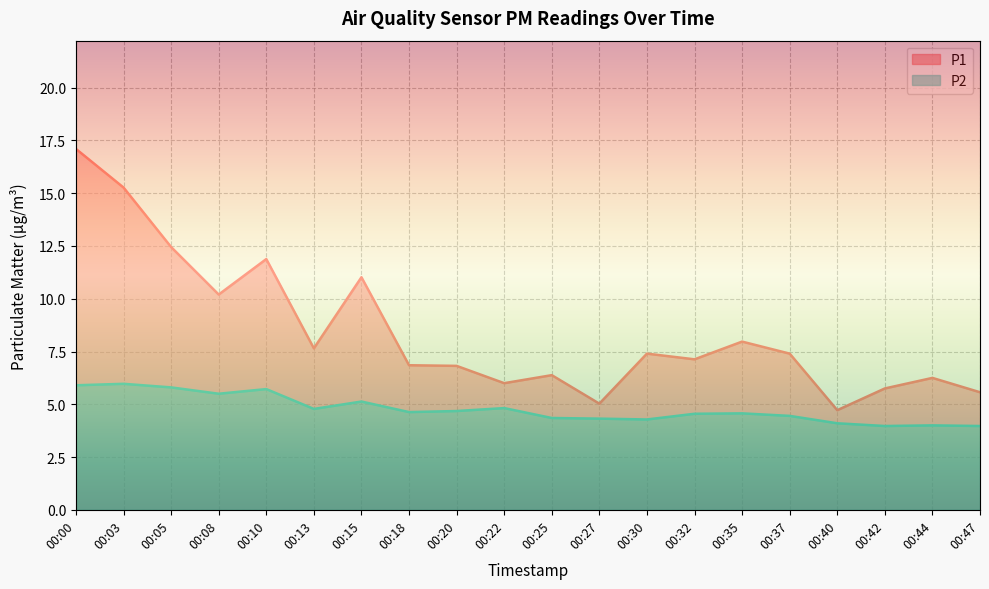

True or false: P2 and P1 intersect in this chart.

False